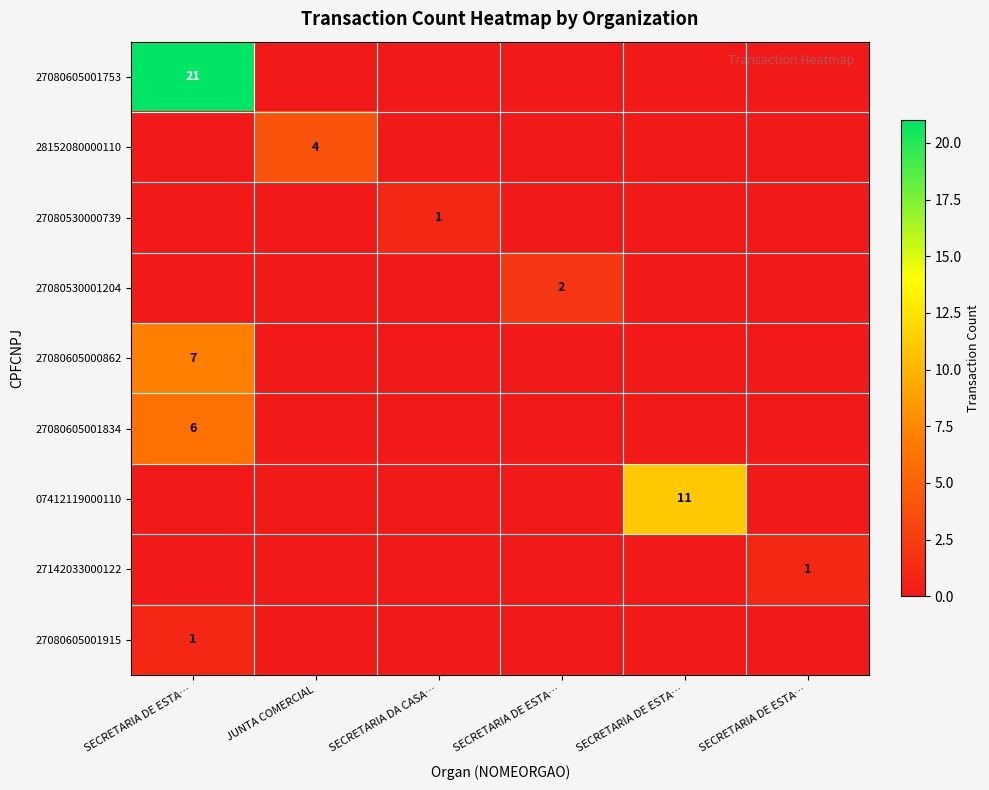

Is it true that 27080530000739 equals -1 at SECRETARIA DE ESTA…?

False